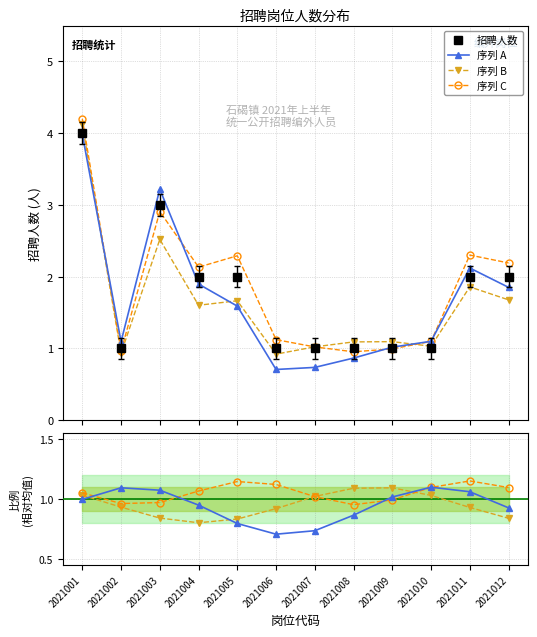

Reading left to right, list all the values displayed in this chart.

4	1	3	2	2	1	1	1	1	1	2	2